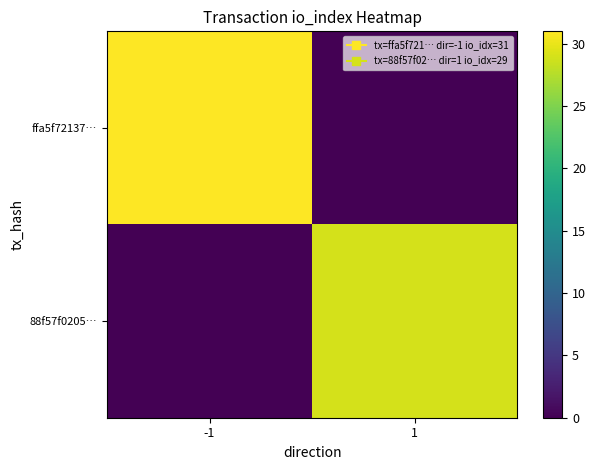

Reading left to right, list all the values displayed in this chart.

ffa5f72137…: -1=31	1=0
88f57f0205…: -1=0	1=29